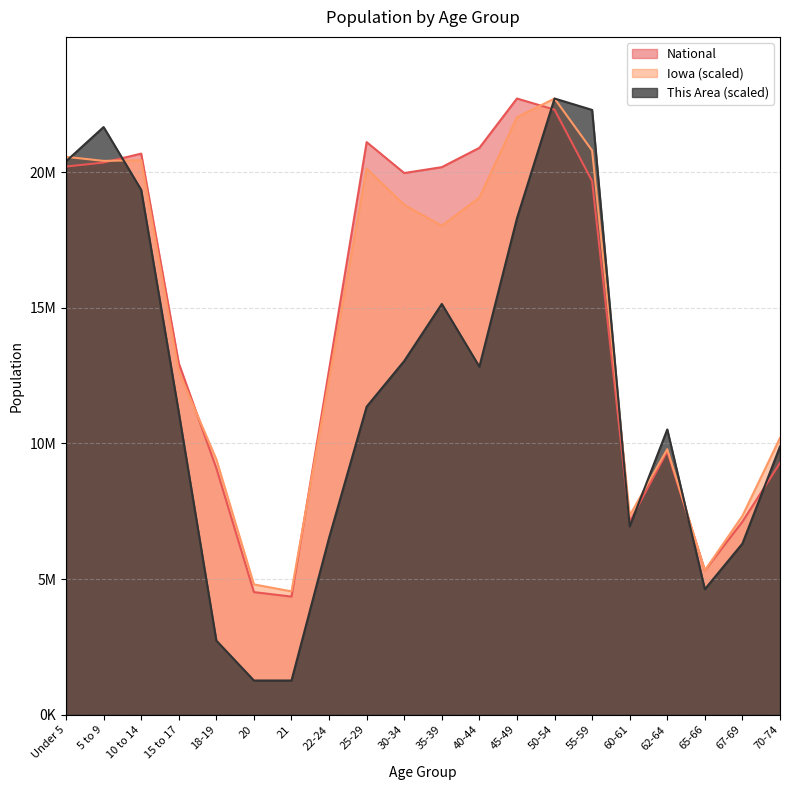

Which label corresponds to the largest value in the chart?

50-54